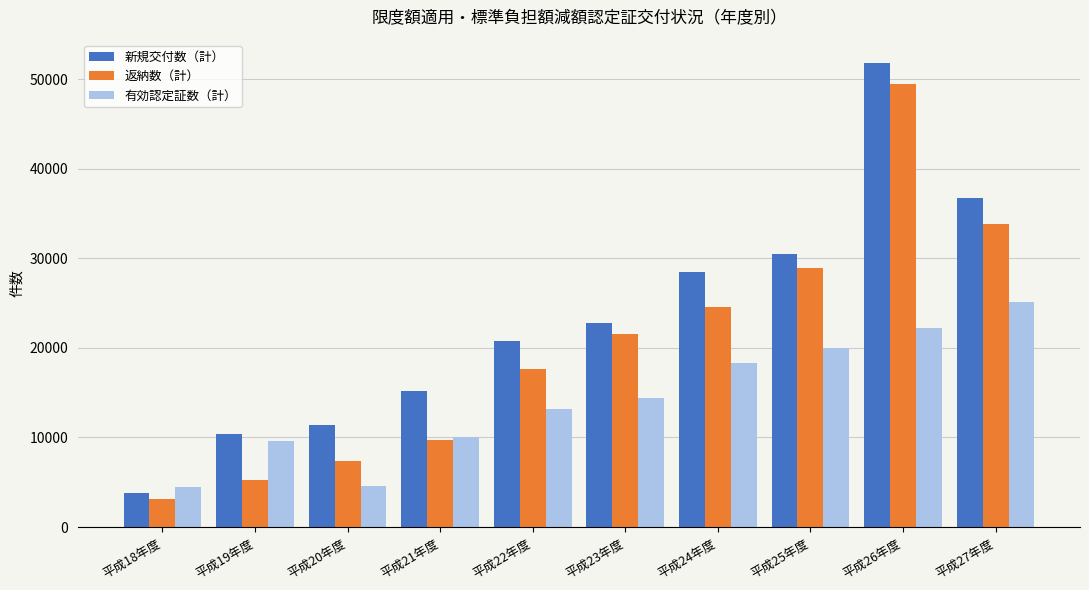

Which series has the largest total across all categories?

新規交付数（計）